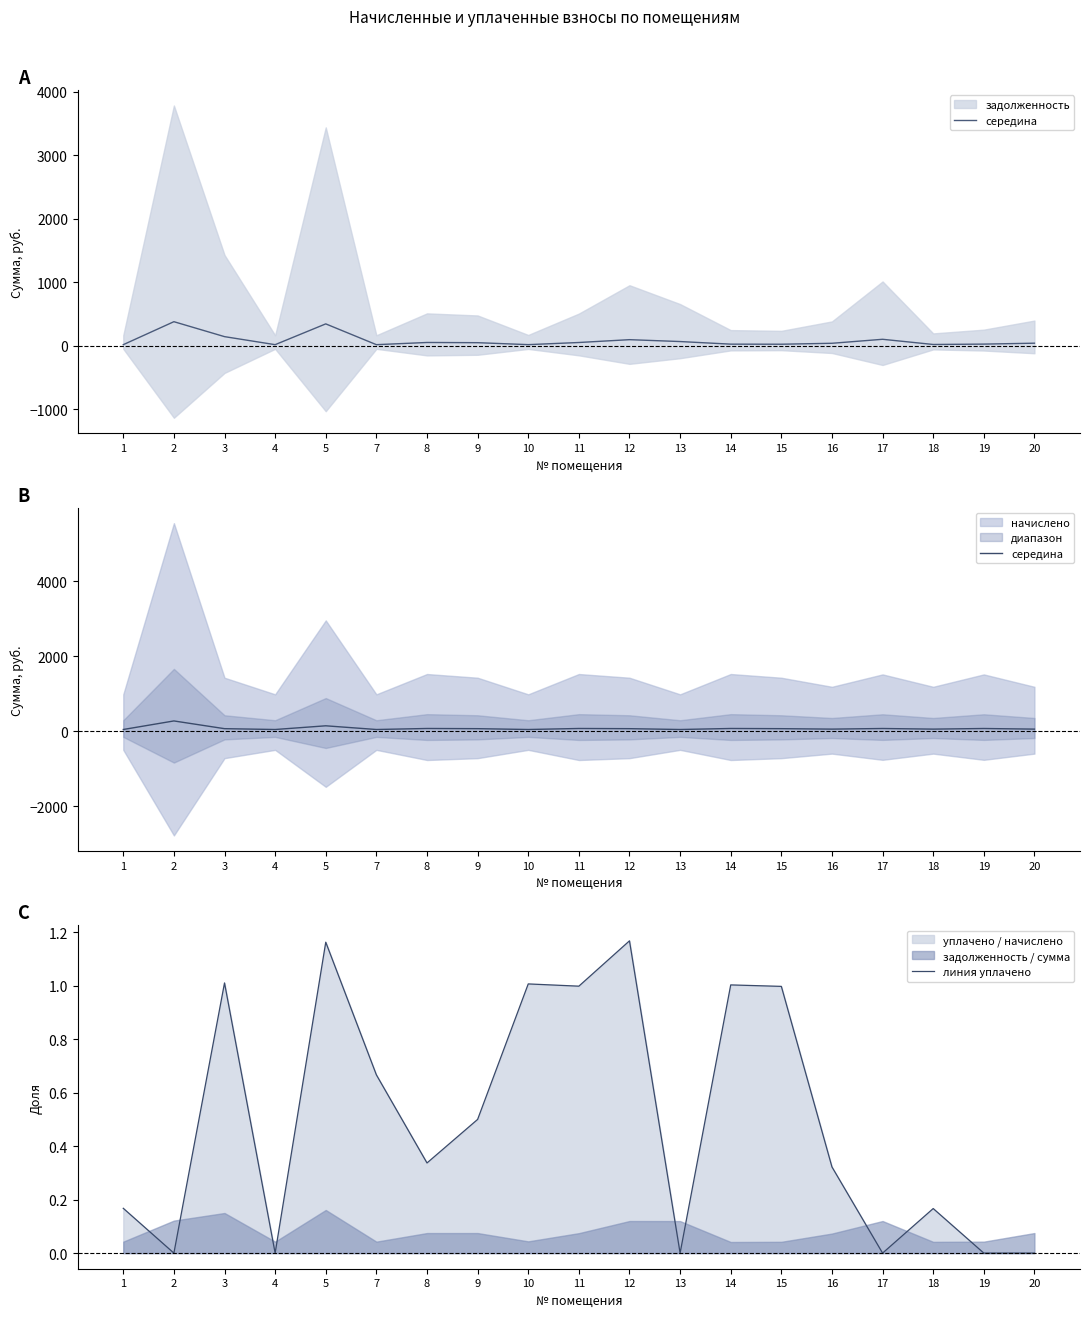

The линия уплачено series shows 0.5 at 9. True or false?

True